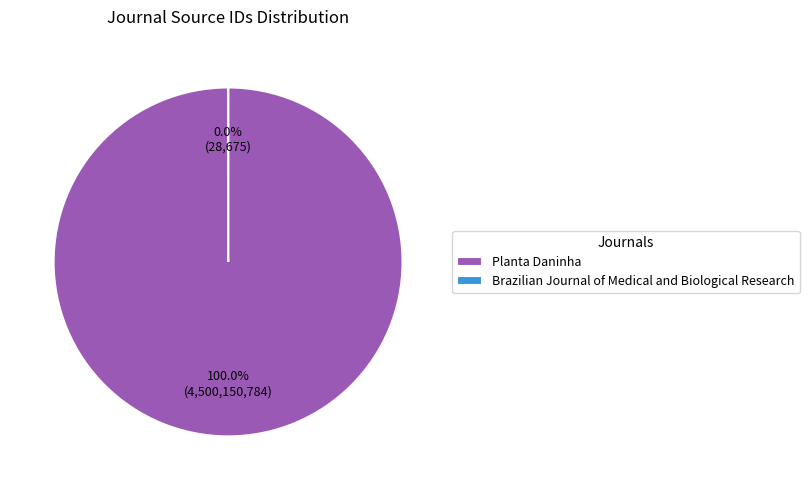

To the nearest percent, what is the average slice percentage?

50%